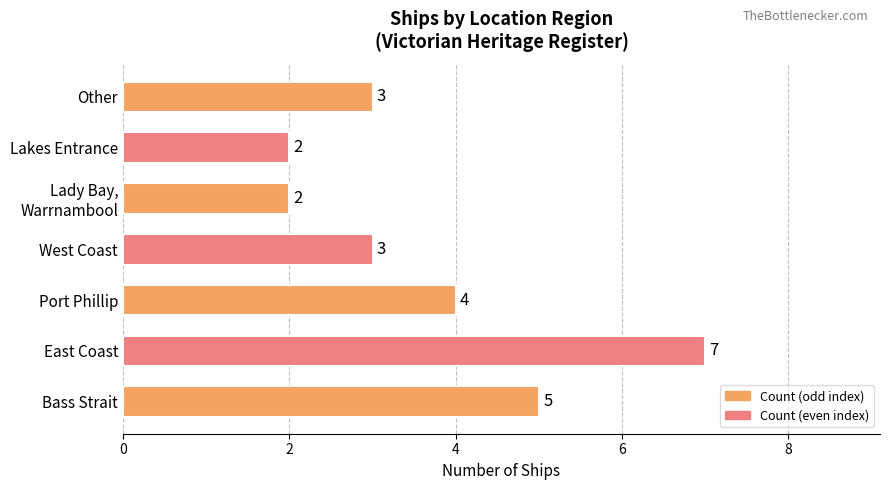

Are the bars grouped side by side (vs. stacked)?

No